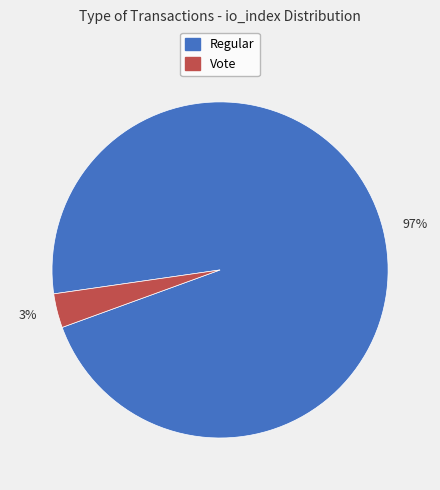

Is it true that 97% is 97% of the pie?

True